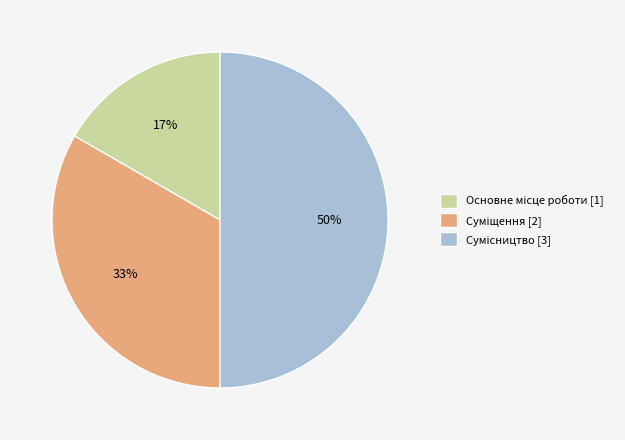

To the nearest percent, what is the difference between the largest and smallest slice percentages?

33%